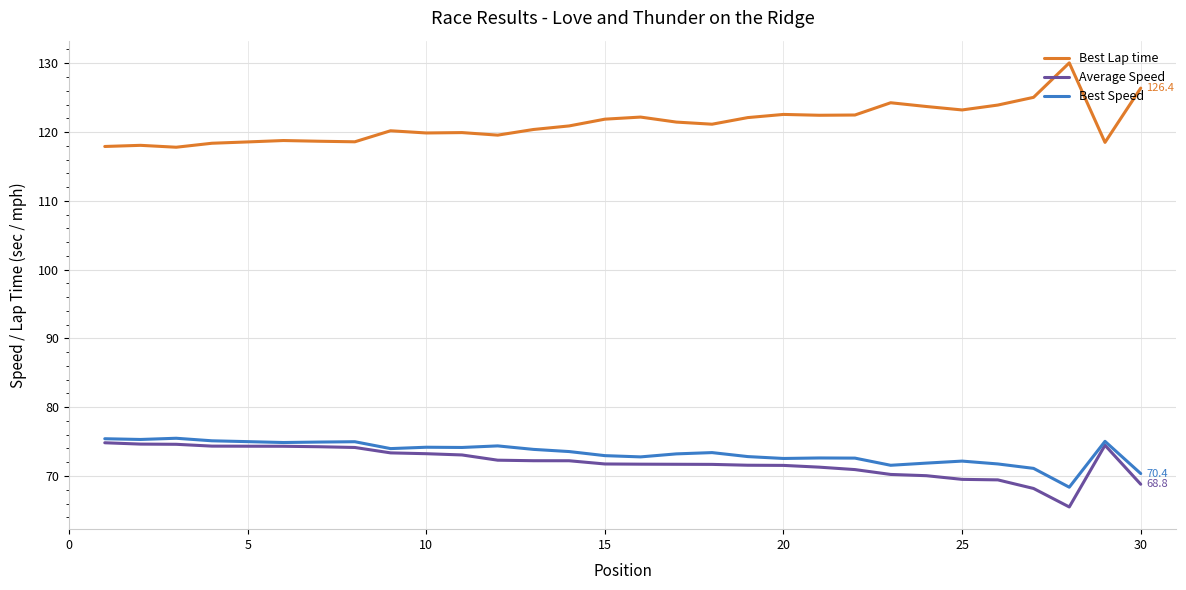

True or false: Best Lap time and Average Speed cross at least once.

False